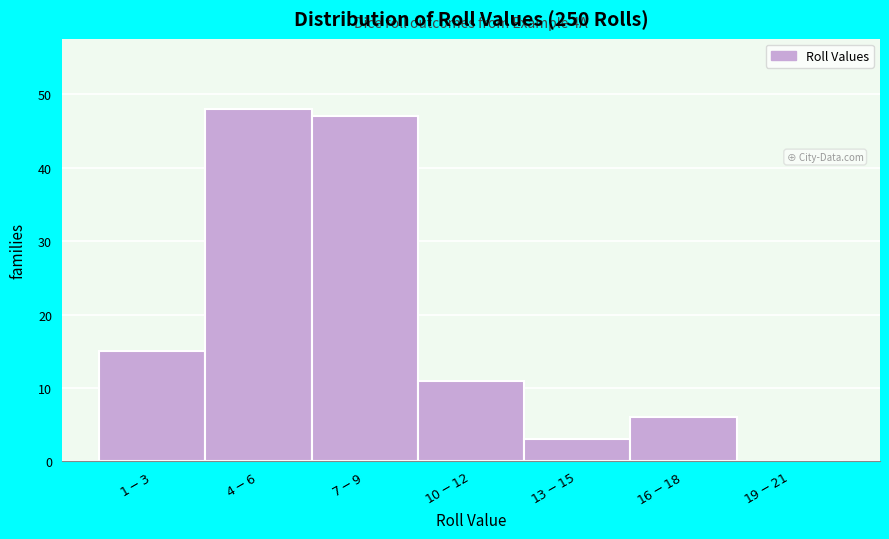

How many values are above zero?

6